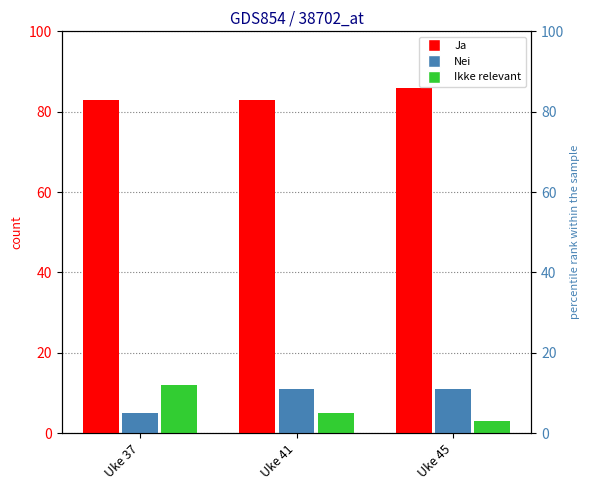

Is the value of Ja at Uke 45 greater than the value of Ikke relevant at Uke 37?

Yes